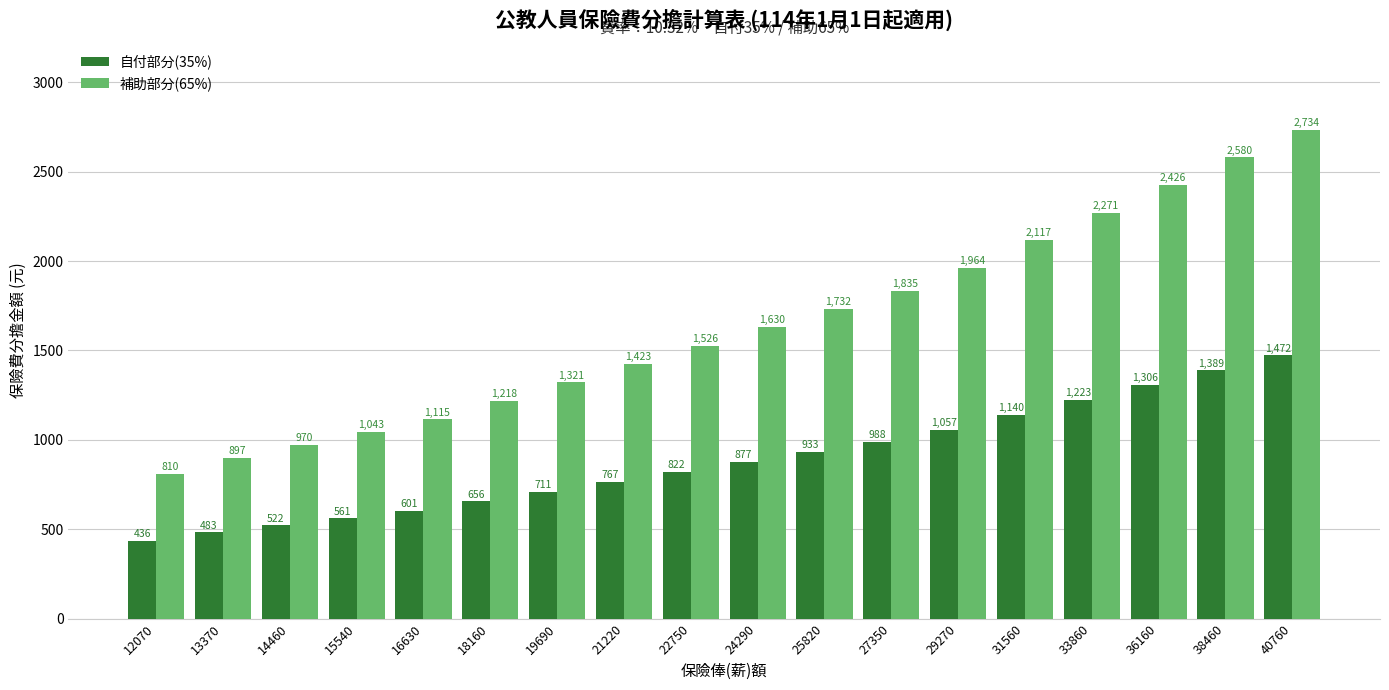

Which series changed the most between 19690 and 24290?

補助部分(65%)